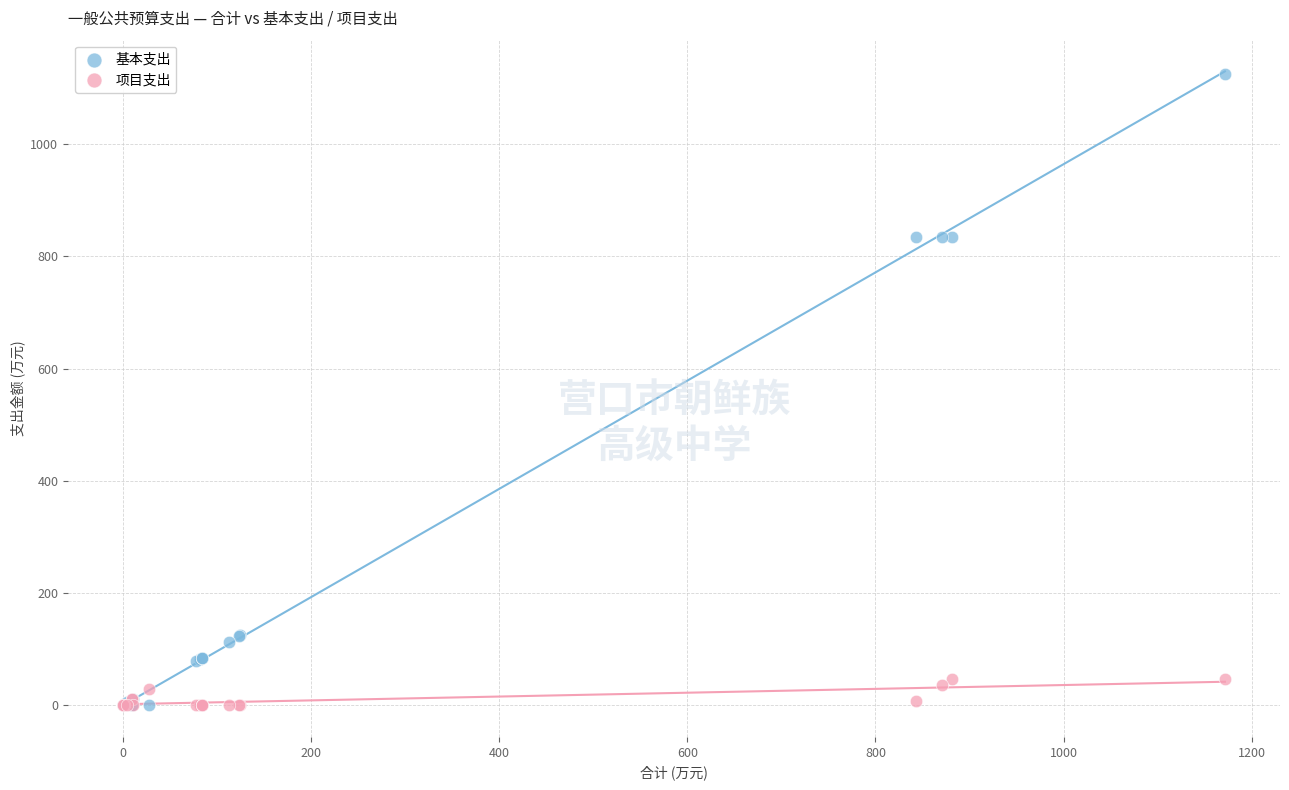

Which series reaches the maximum Y coordinate?

基本支出